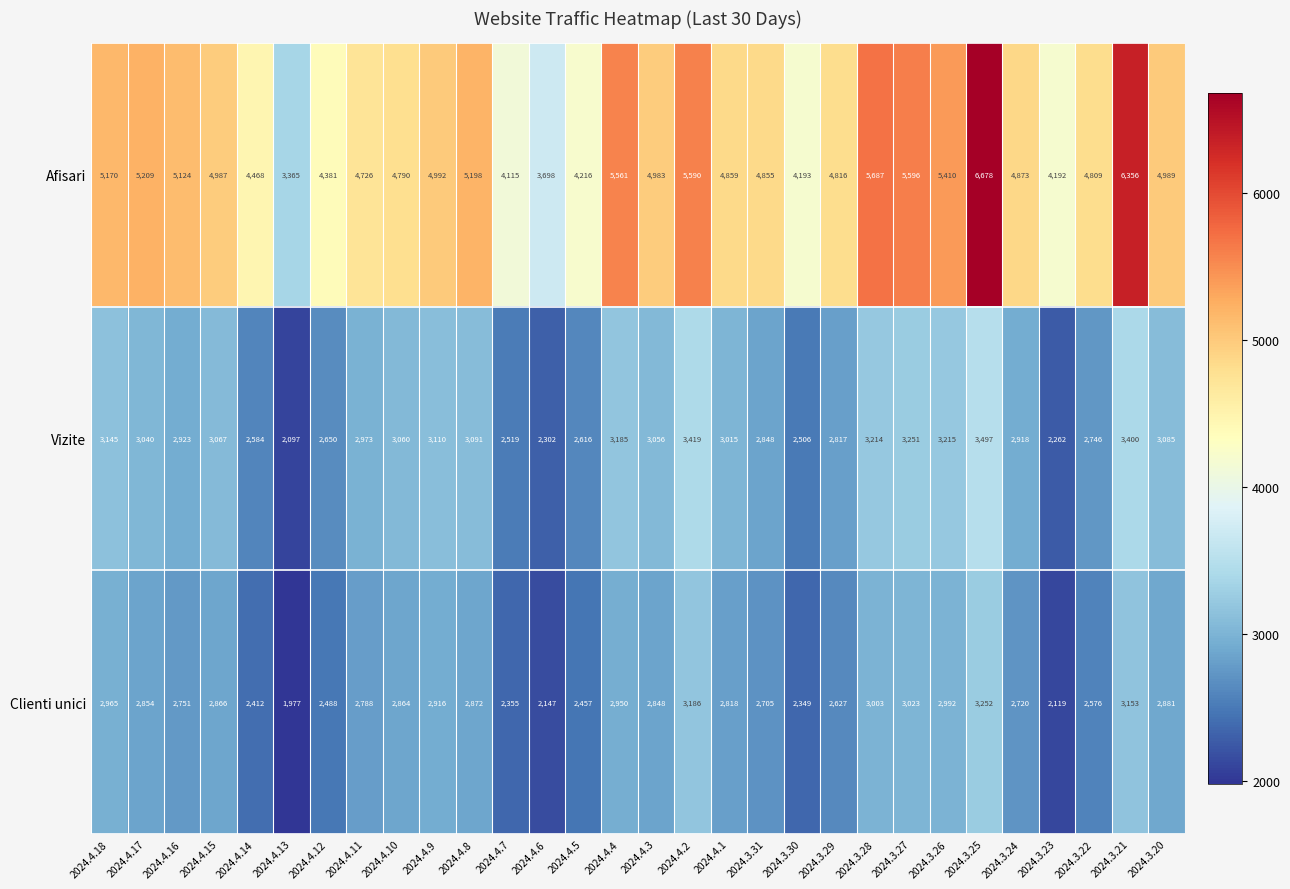

At which label does Vizite first exceed 3040?

2024.4.18